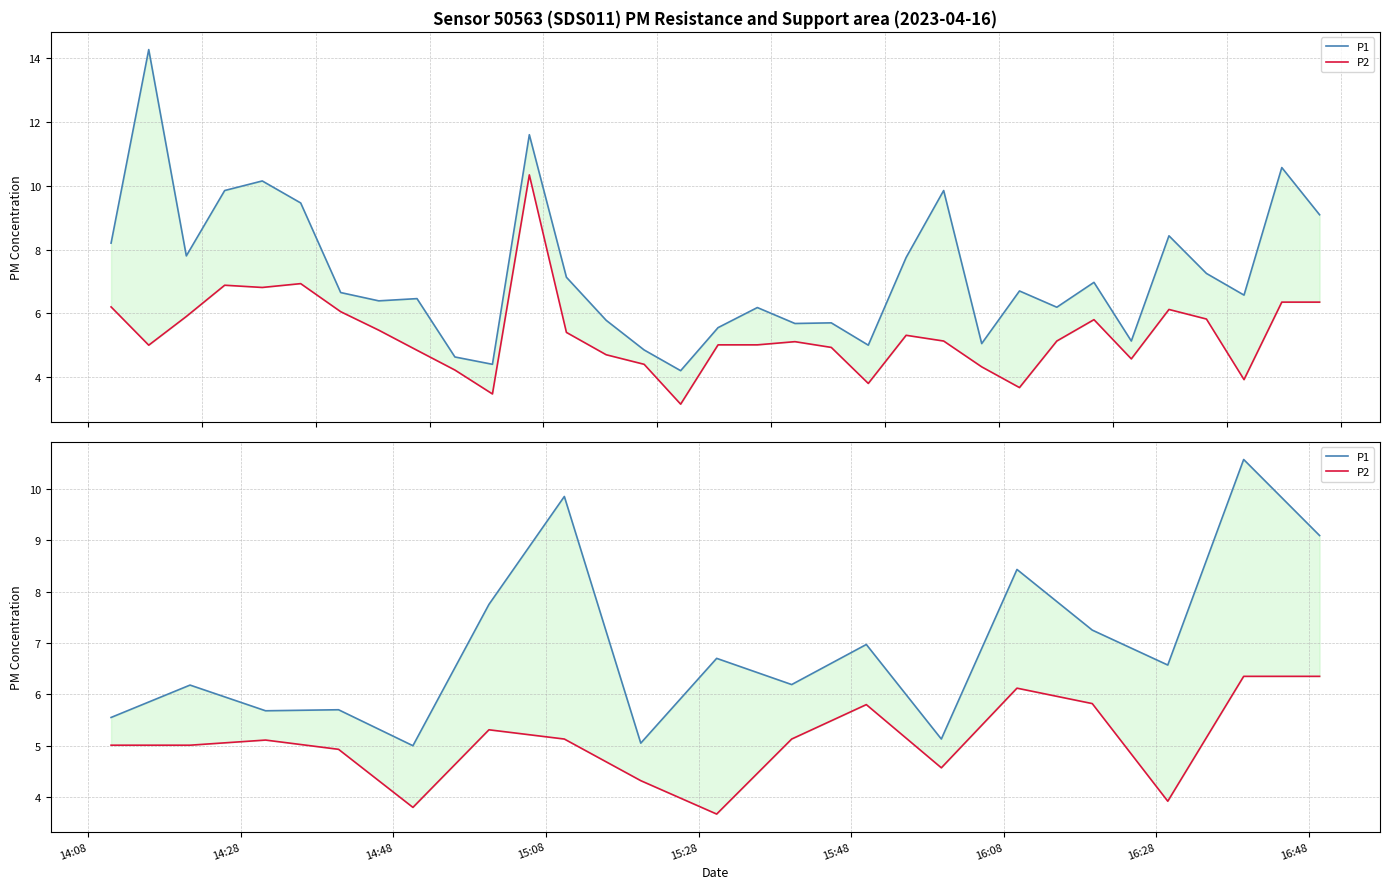

True or false: P1 and P2 cross at least once.

False